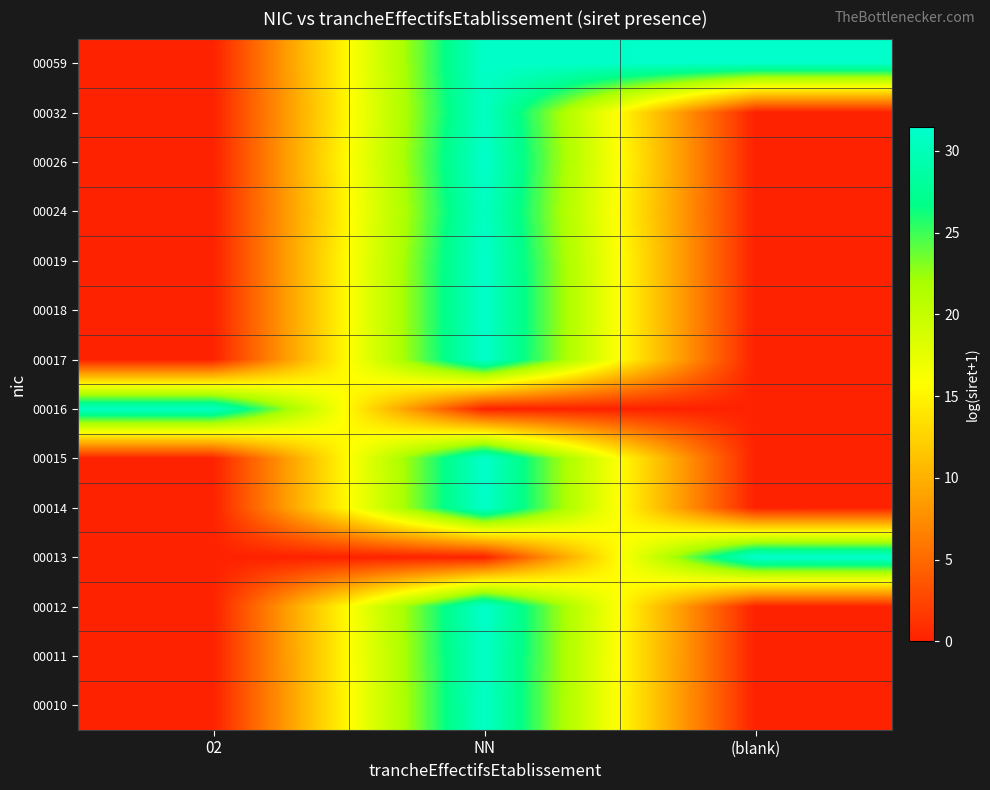

At which category does the chart reach its peak across all series?

(blank)